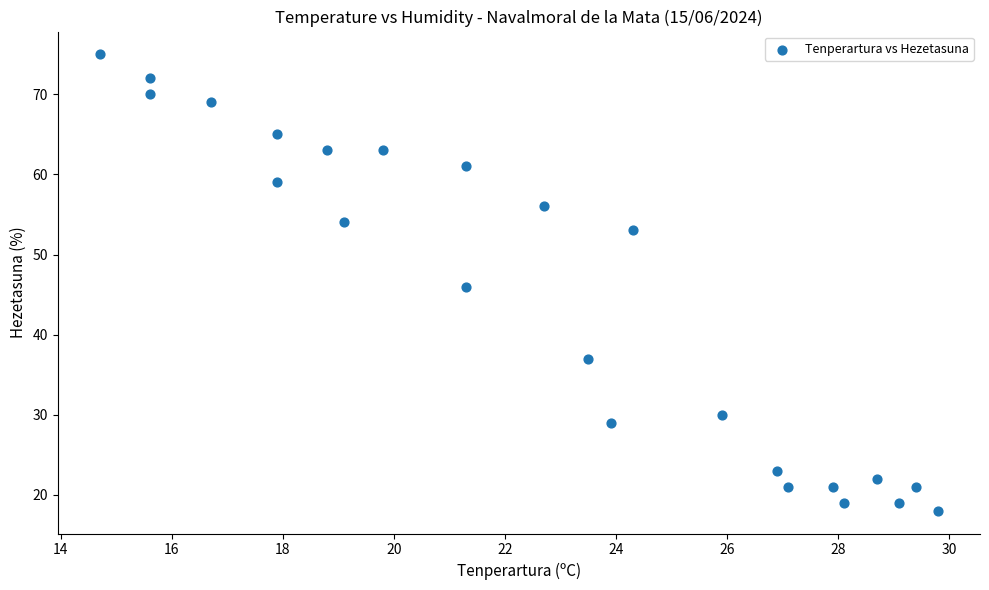

What is the range of Y values (max minus min)?

57